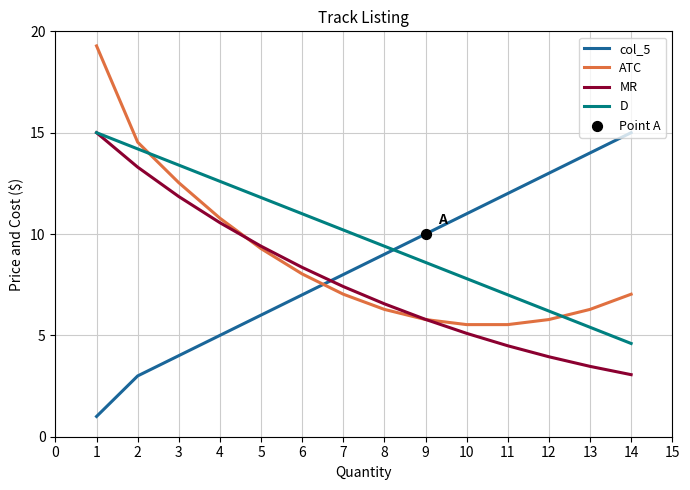

What is the total value across all series at 5?

36.5